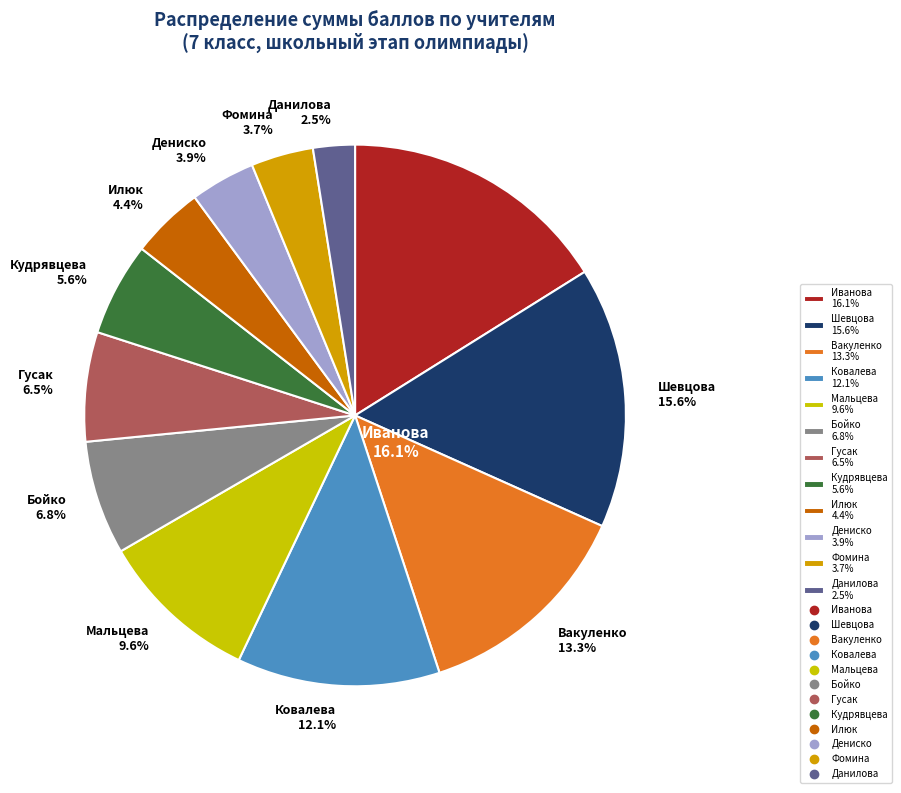

To the nearest percent, what percentage of the pie is Бойко?

7%